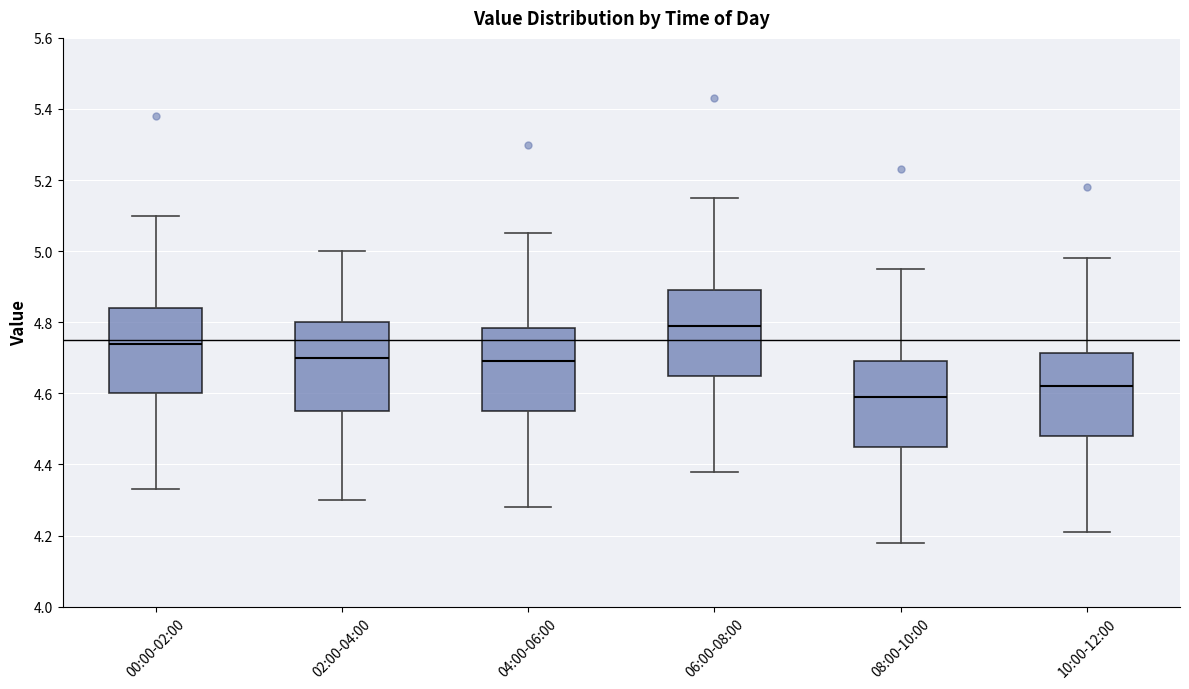

Reading left to right, transcribe this box plot: for each box, give where its median line is, the range the box spans, and where its two whiskers end, as read against the y-axis. The values are not printed on the chart, so give them approximately, as read against the axis.

00:00-02:00: median 4.74, box 4.60 to 4.84, whiskers 4.34 to 5.10
02:00-04:00: median 4.70, box 4.56 to 4.80, whiskers 4.30 to 5.00
04:00-06:00: median 4.70, box 4.56 to 4.78, whiskers 4.28 to 5.06
06:00-08:00: median 4.80, box 4.66 to 4.90, whiskers 4.38 to 5.16
08:00-10:00: median 4.60, box 4.46 to 4.70, whiskers 4.18 to 4.96
10:00-12:00: median 4.62, box 4.48 to 4.72, whiskers 4.22 to 4.98